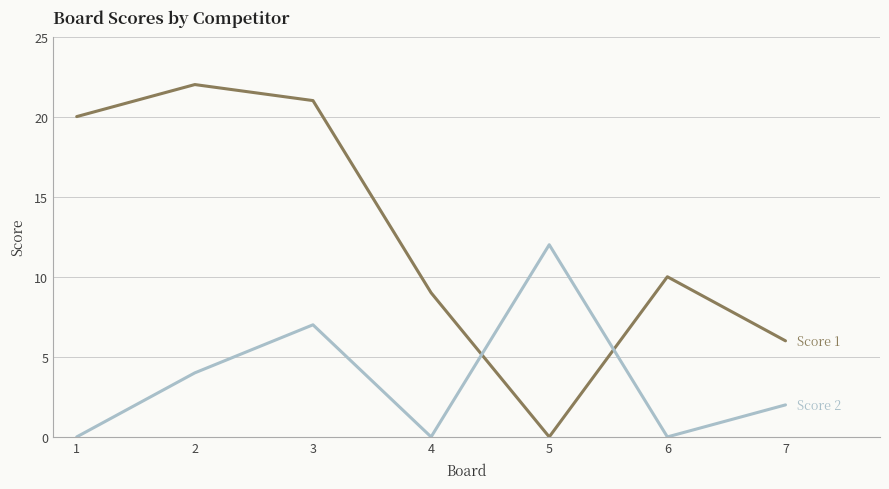

What is the total value across all series at 5?

12